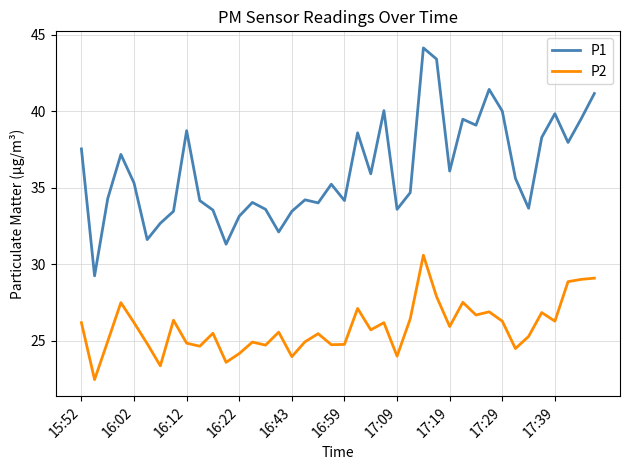

Which series has the largest total across all categories?

P1